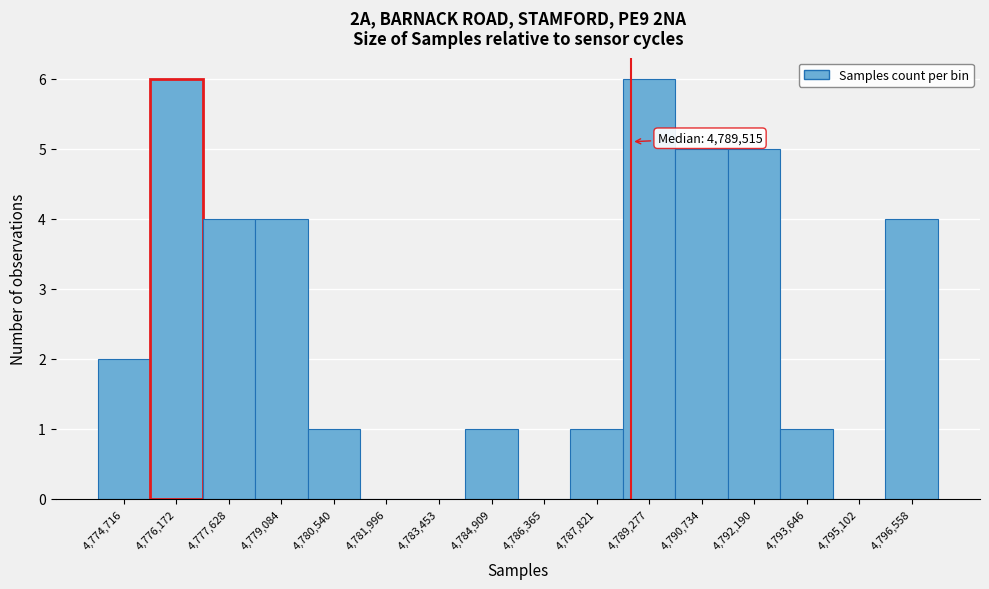

Reading left to right, what are all the values shown in this chart?

4,774,716=2	4,776,172=6	4,777,628=4	4,779,084=4	4,780,540=1	4,781,996=0	4,783,453=0	4,784,909=1	4,786,365=0	4,787,821=1	4,789,277=6	4,790,734=5	4,792,190=5	4,793,646=1	4,795,102=0	4,796,558=4